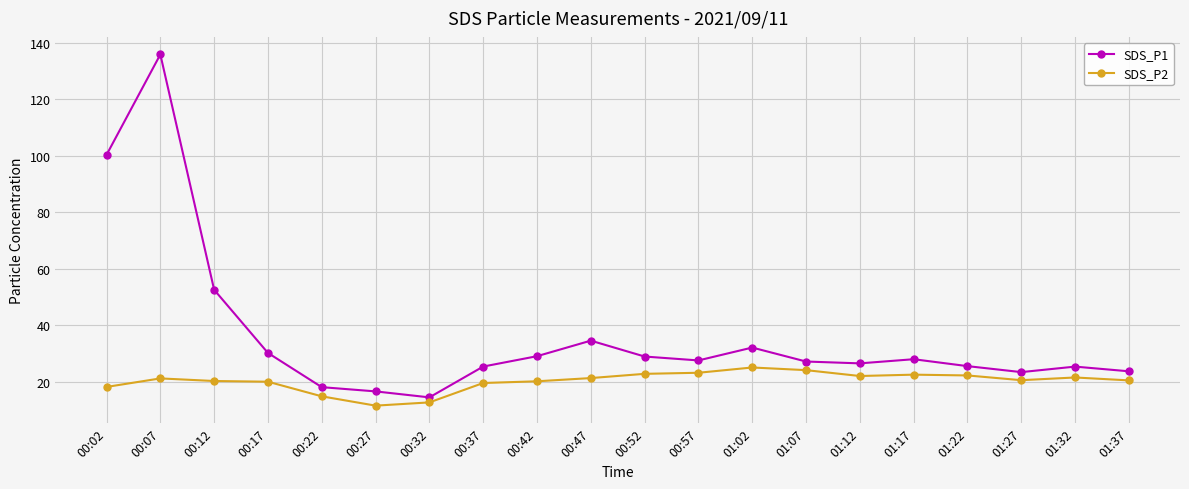

What is the smallest value displayed?

11.5